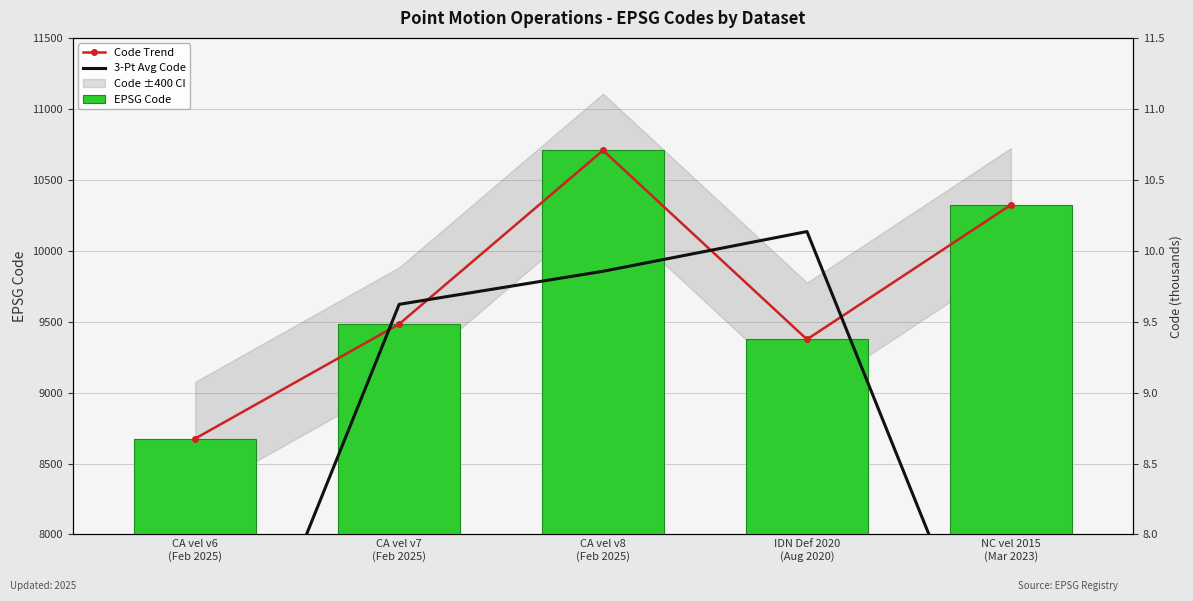

True or false: EPSG Code has a value of 2726 at IDN Def 2020
(Aug 2020).

False